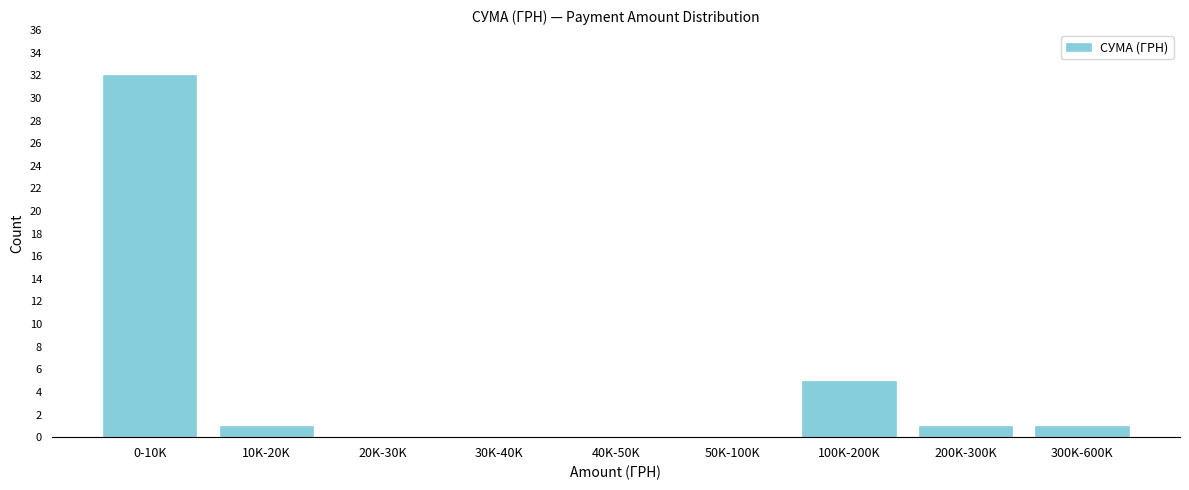

Reading left to right, transcribe all the data shown in this chart.

0-10K=32	10K-20K=1	20K-30K=0	30K-40K=0	40K-50K=0	50K-100K=0	100K-200K=5	200K-300K=1	300K-600K=1